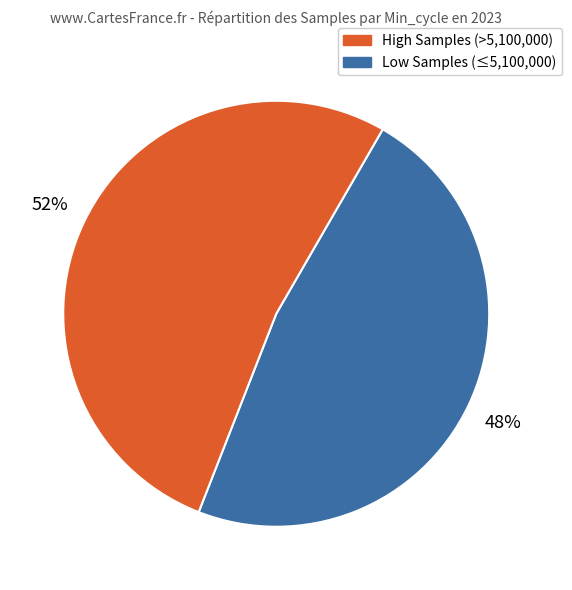

Is there a majority slice in this chart?

Yes